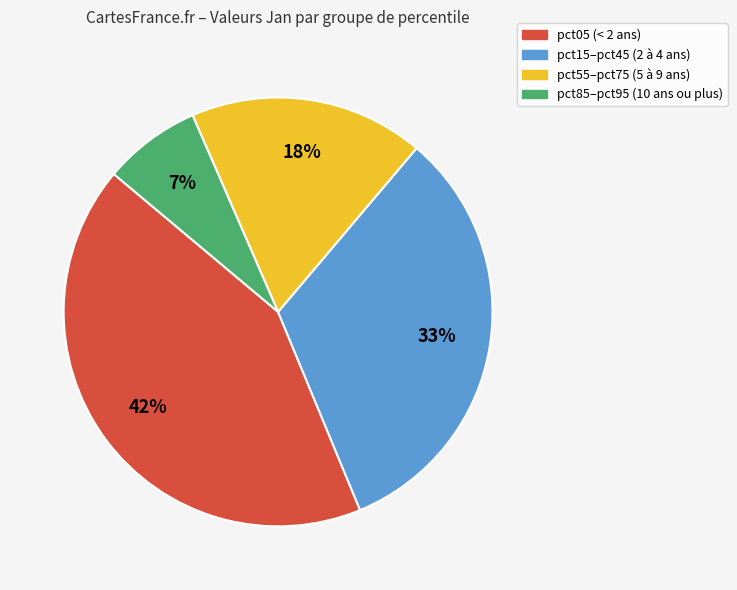

To the nearest percent, what is the average slice percentage?

25%